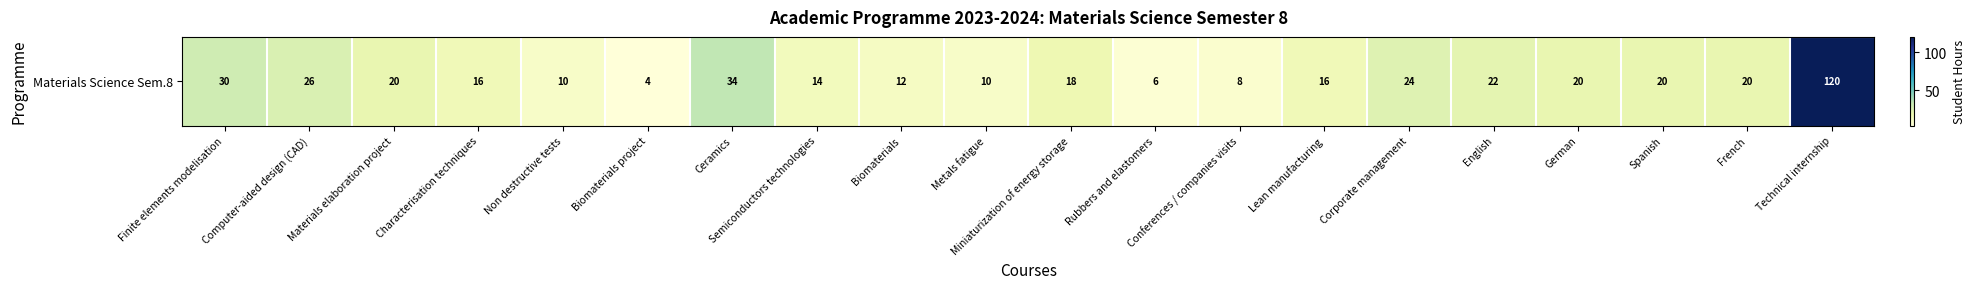

Which category has the lowest value across all series?

Biomaterials project